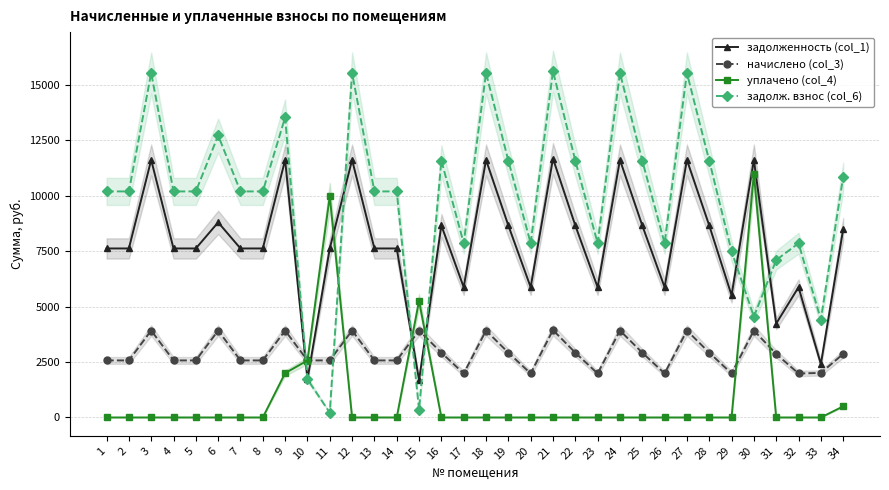

What are all the series names shown in the legend?

задолженность (col_1), начислено (col_3), уплачено (col_4), задолж. взнос (col_6)